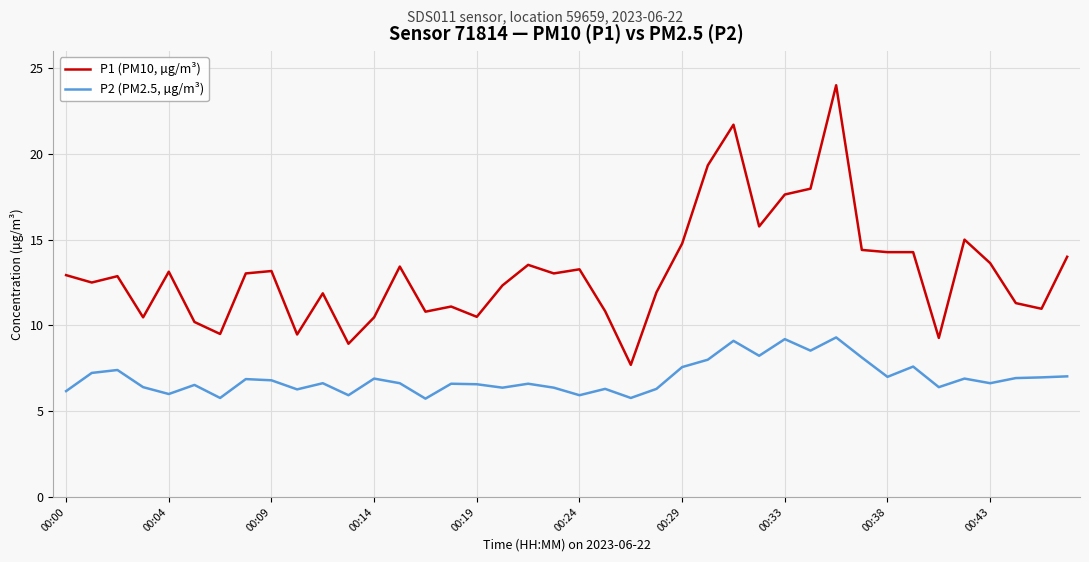

What is the minimum value shown in the chart?

5.7